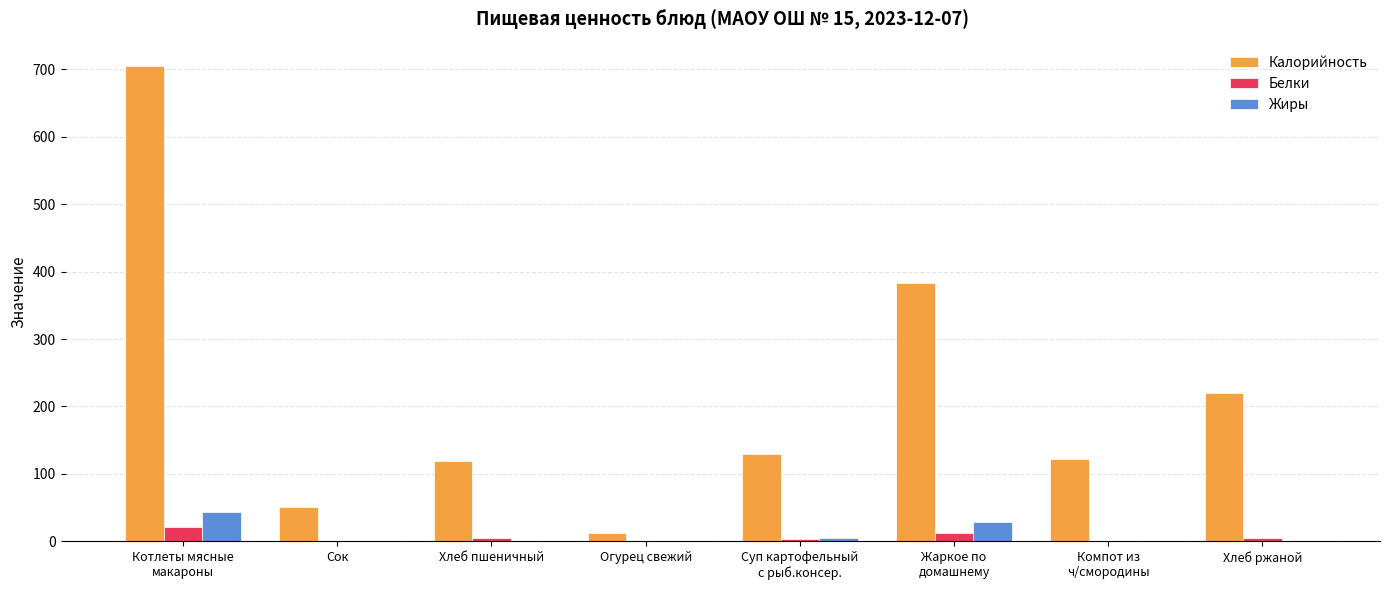

What is the sum of all Калорийность values?

1741.8